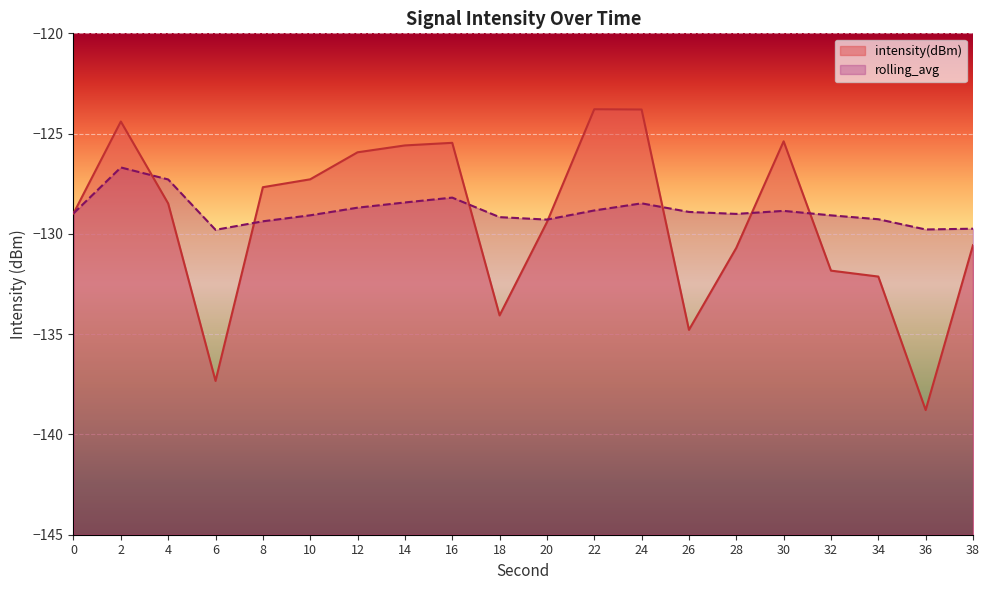

How many interior local peaks does the intensity(dBm) series have?

4